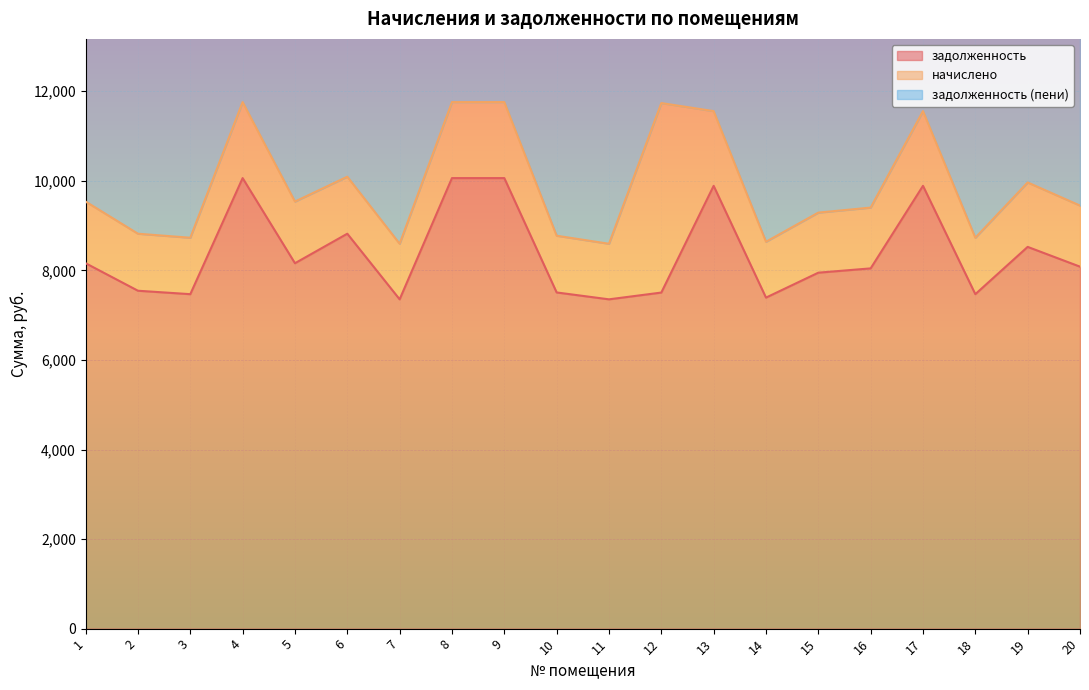

The value of задолженность at 12 is 7504.8. True or false?

True